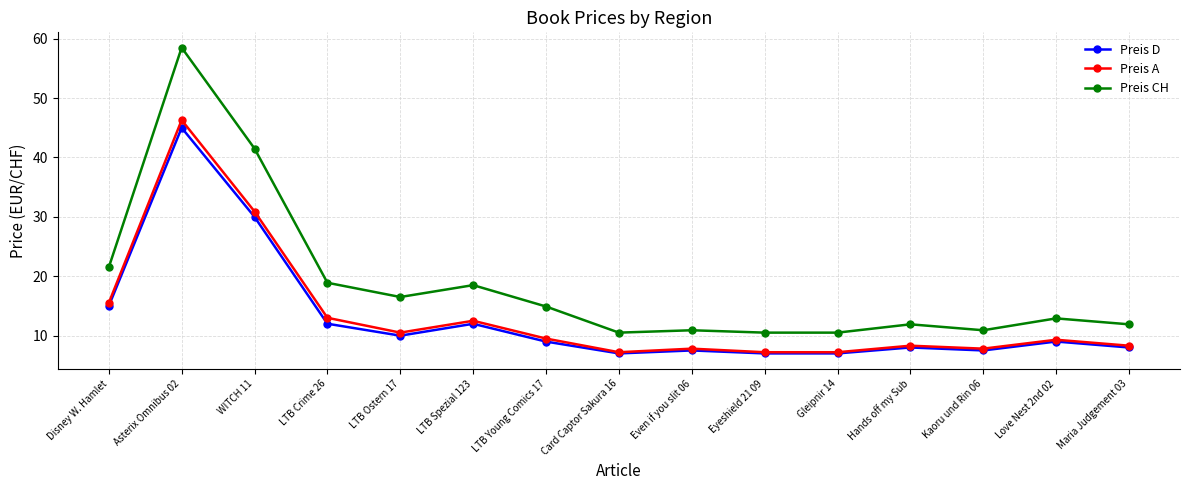

Where is the first local minimum for Preis A?

LTB Ostern 17